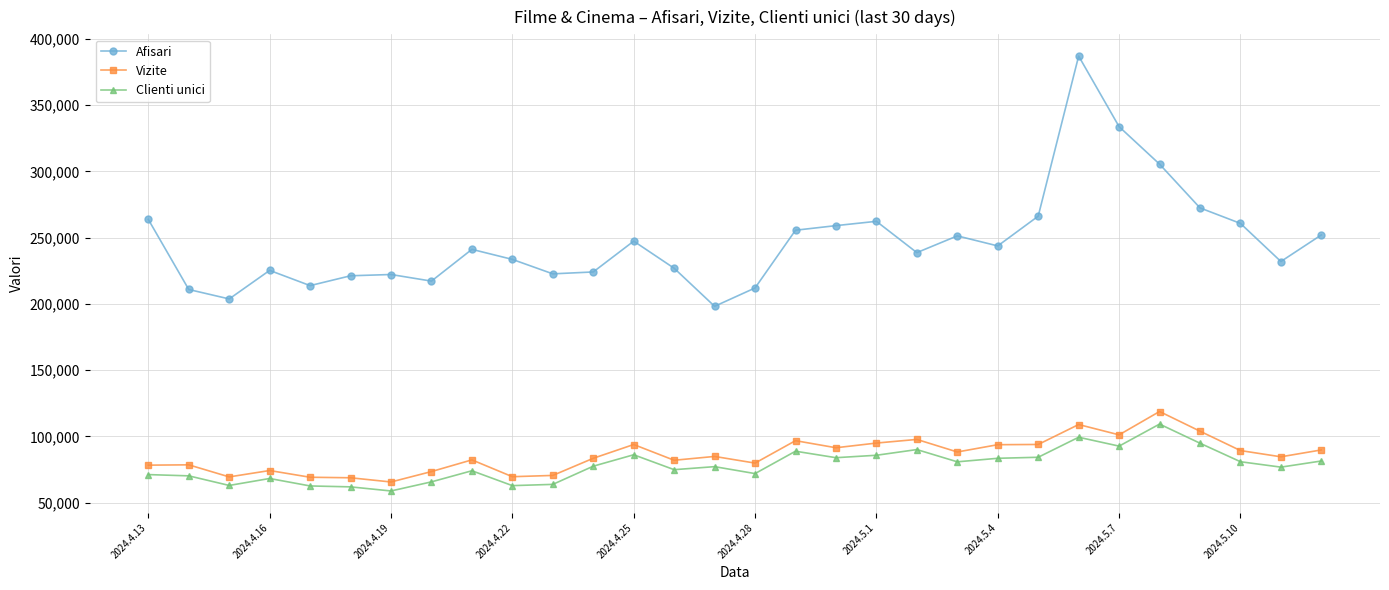

How many lines are shown in the chart?

3